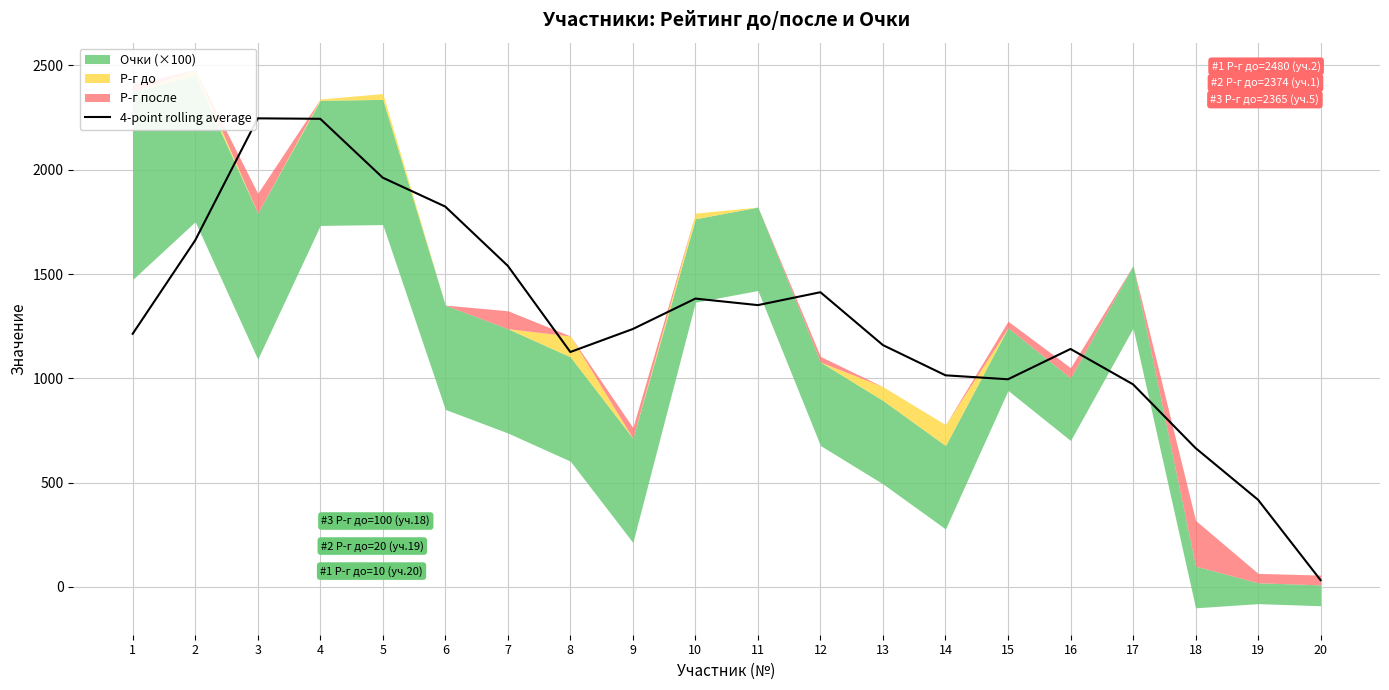

Which label corresponds to the smallest value in the chart?

20